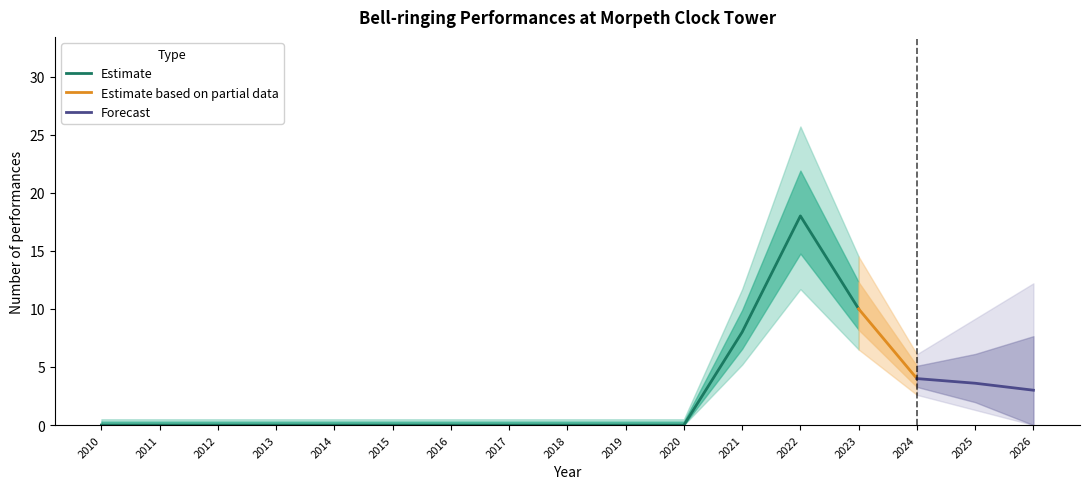

The Estimate series shows 0 at 2015. True or false?

True